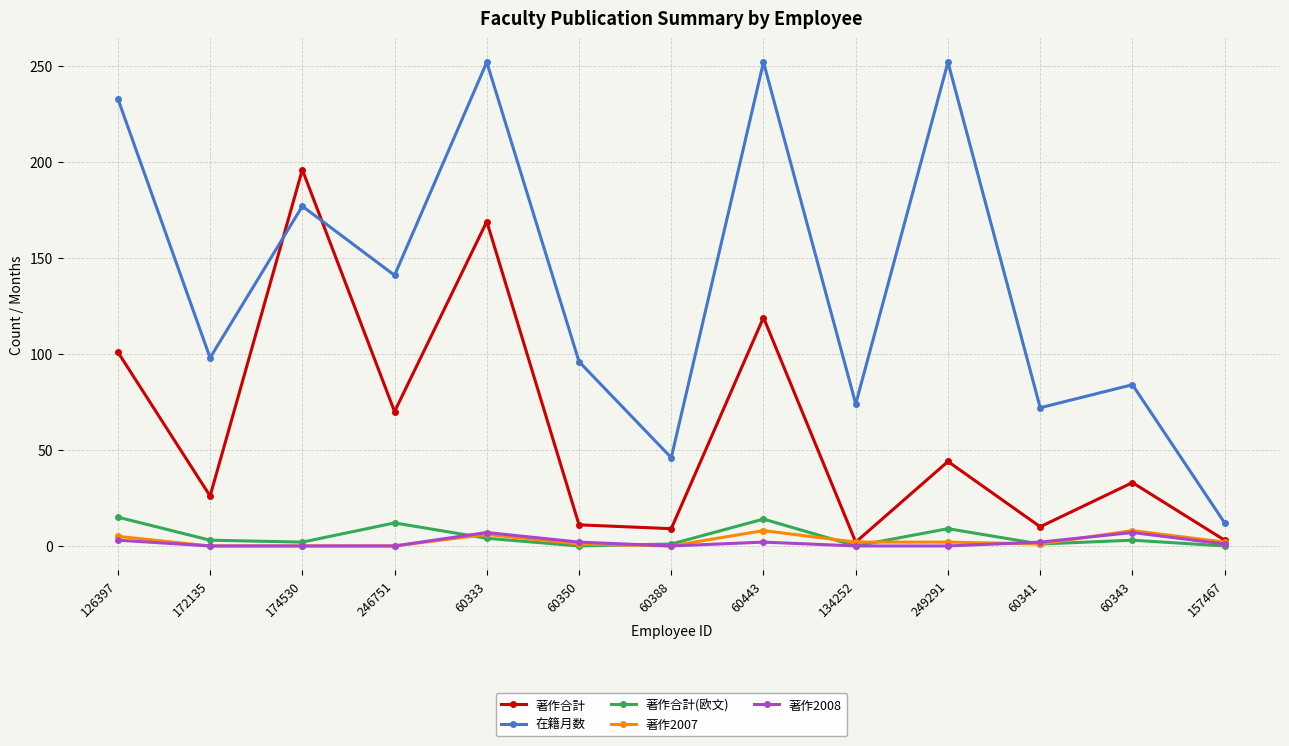

What is the difference between the second highest and minimum values in the 著作2007 series?

8